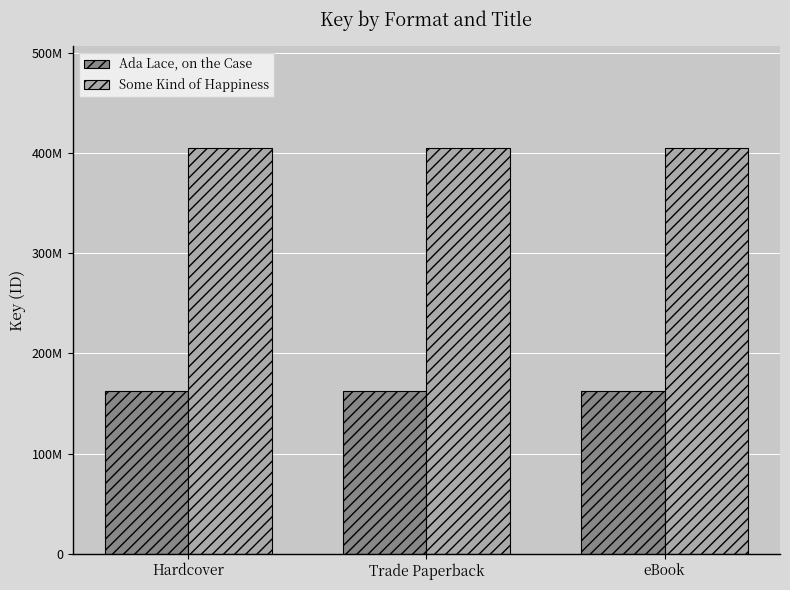

Are the bars grouped side by side (vs. stacked)?

Yes